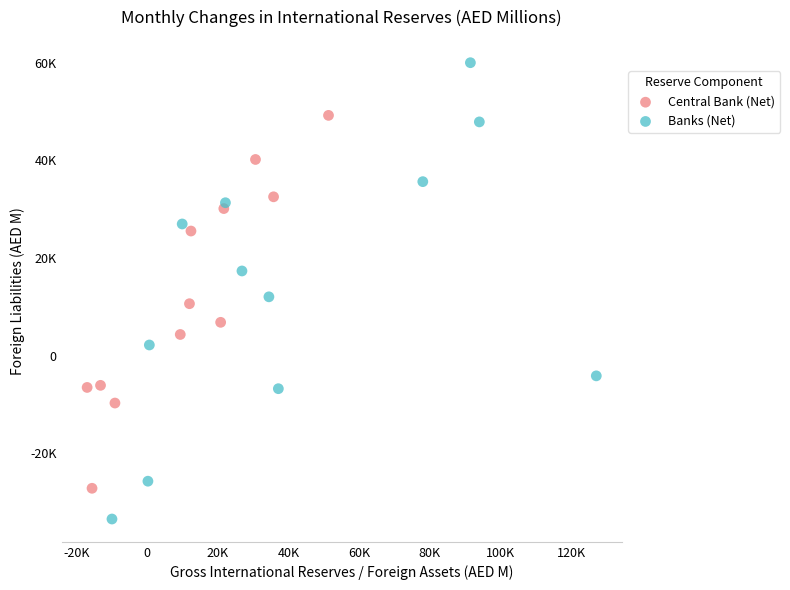

Which series reaches the minimum Y coordinate?

Banks (Net)